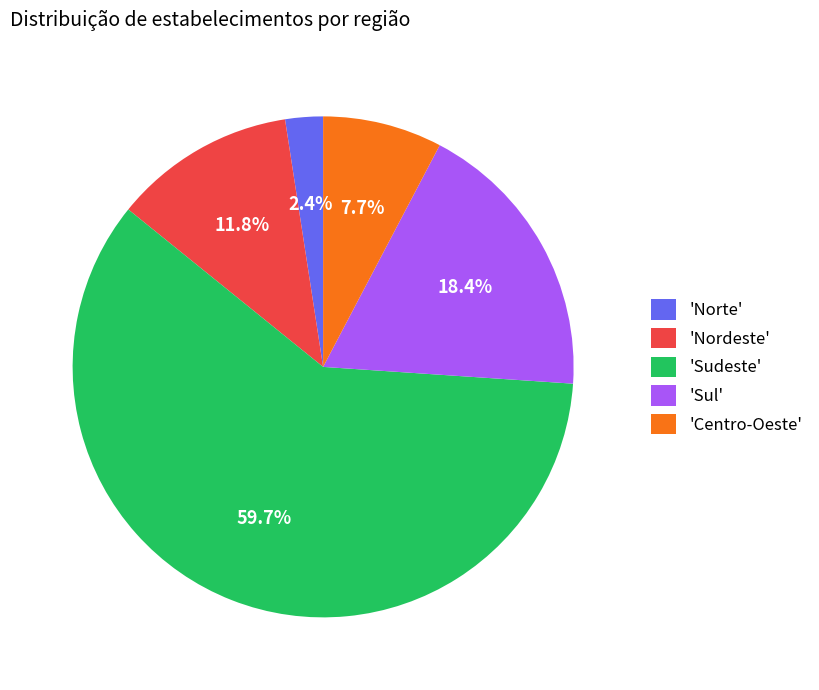

How many segments does this pie chart have?

5